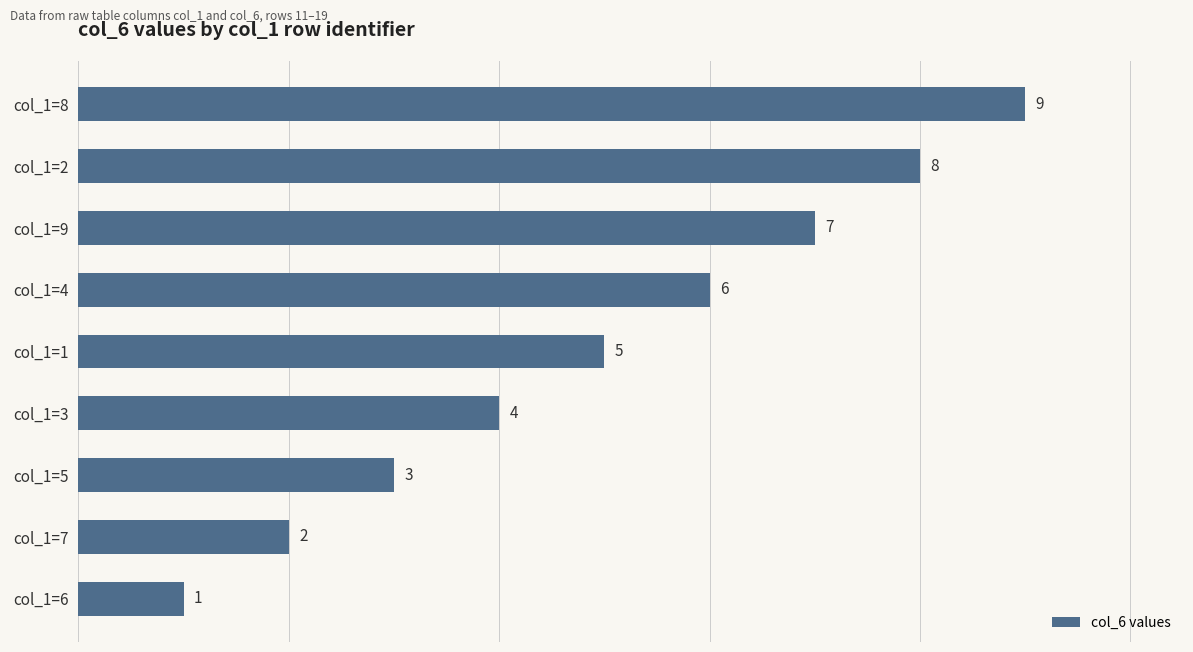

What is the sum of all values?

45